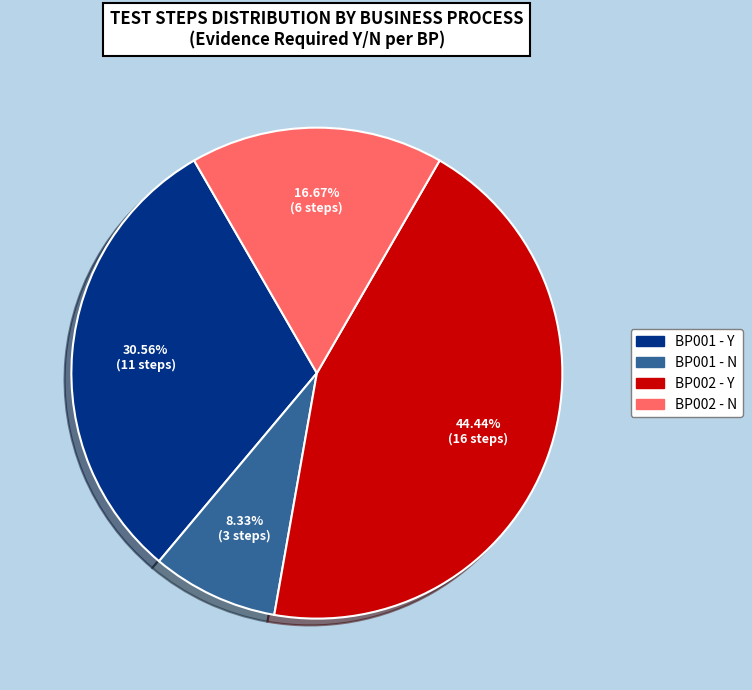

Is there any slice that represents more than half of the pie?

No